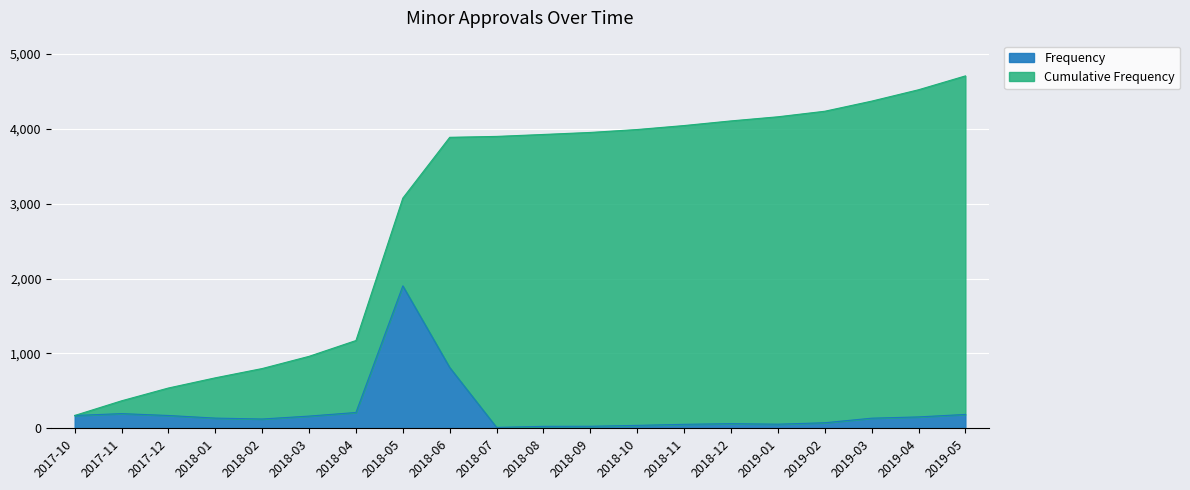

What position from the left is 2018-01?

4